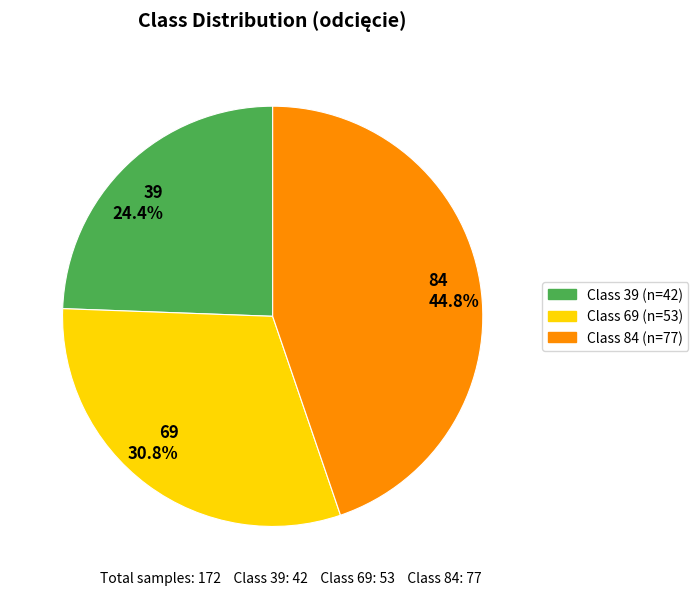

Does any single category account for the majority?

No